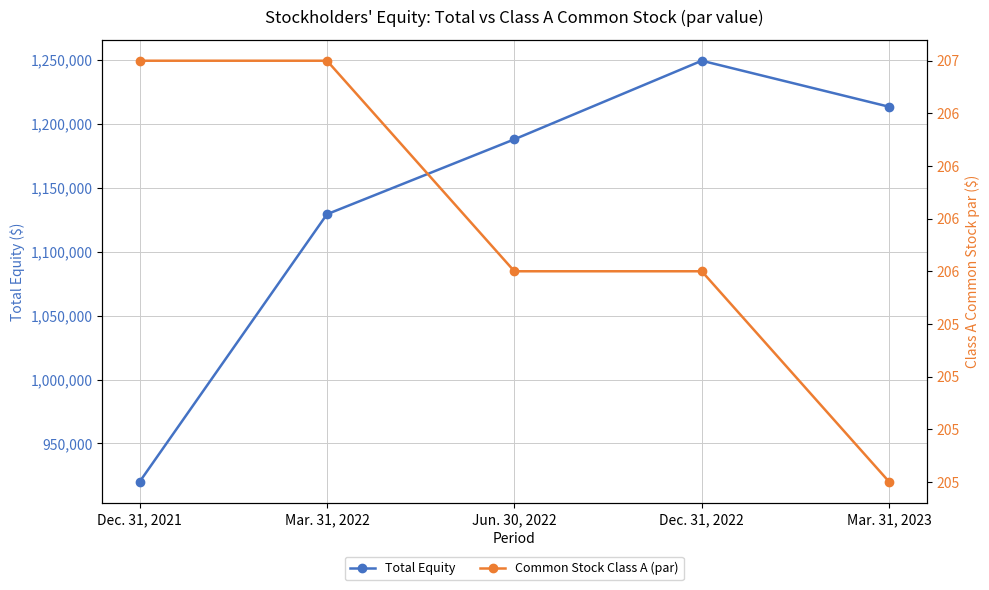

List the labels in order of Total Equity value, largest first.

Dec. 31, 2022, Mar. 31, 2023, Jun. 30, 2022, Mar. 31, 2022, Dec. 31, 2021